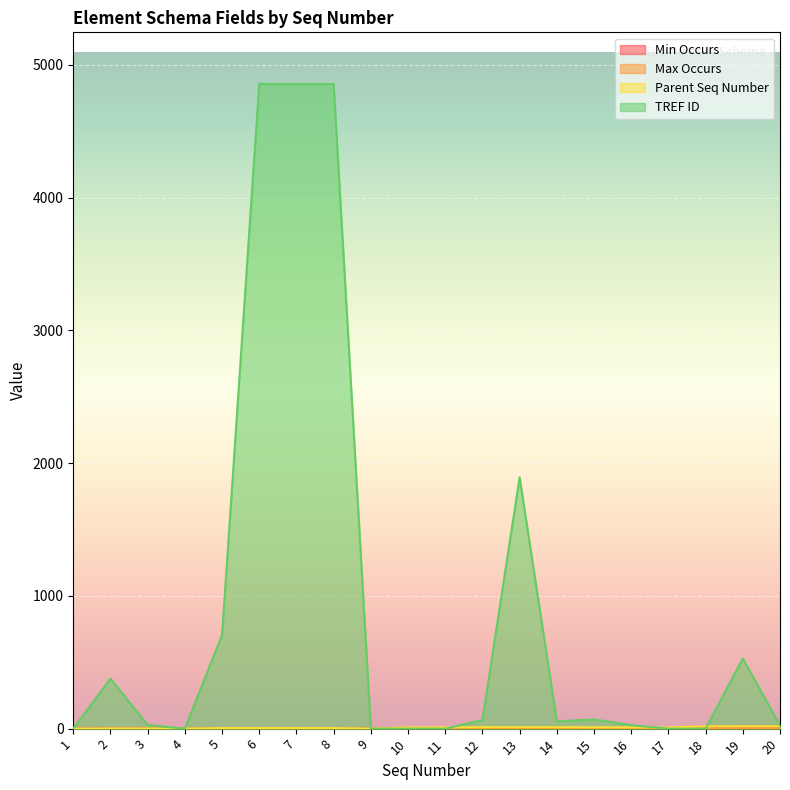

Rank the categories by Parent Seq Number value from highest to lowest.

19, 20, 18, 12, 13, 14, 11, 15, 16, 10, 17, 5, 6, 7, 8, 2, 3, 1, 4, 9